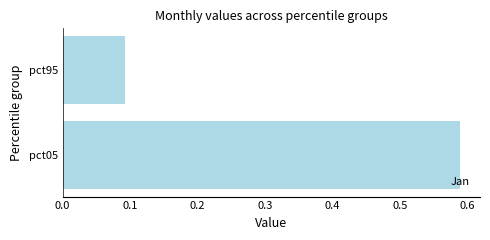

List the labels in order of value, smallest first.

pct95, pct05